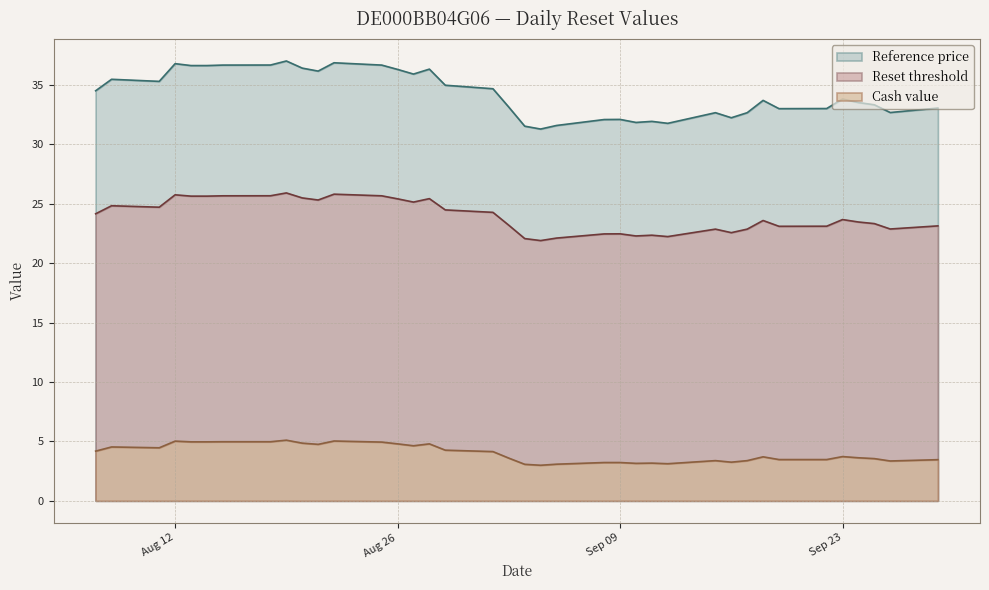

True or false: Reference price and Reset threshold intersect in this chart.

False